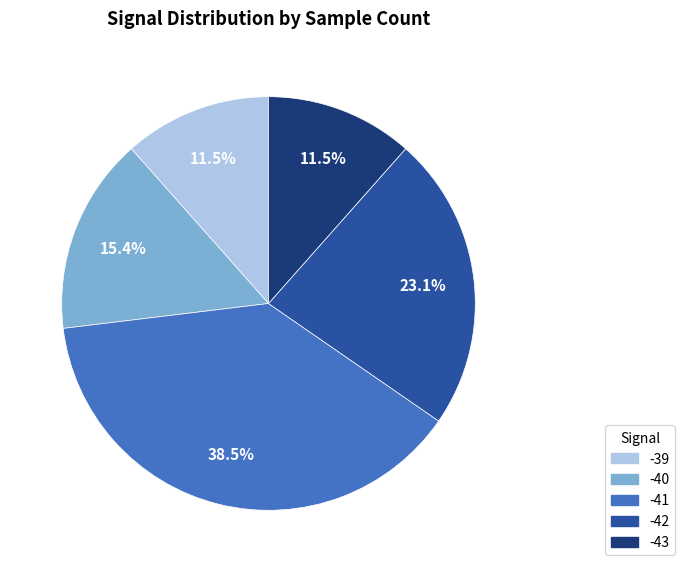

Does any single category account for the majority?

No